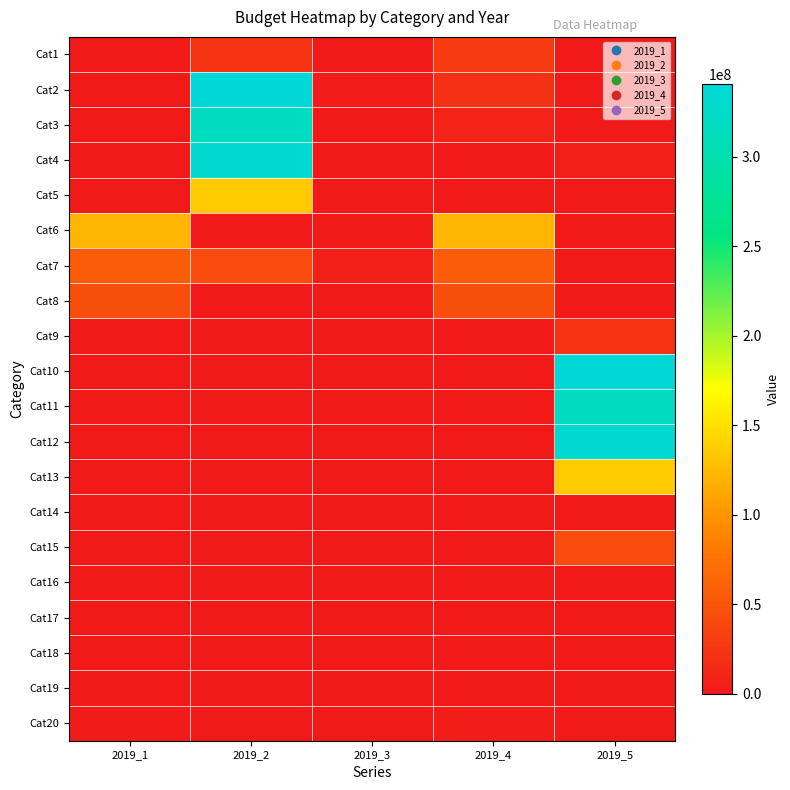

Between 2019_3 and 2019_5, which is larger?

2019_3